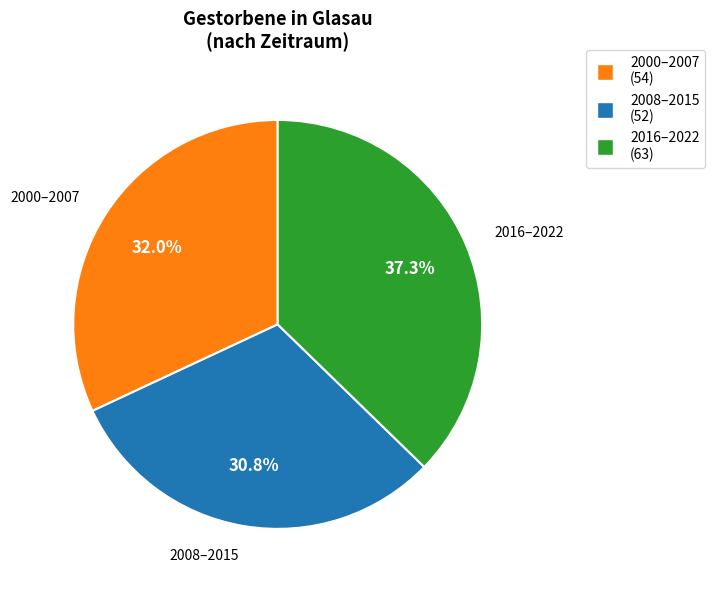

Does any single category account for the majority?

No